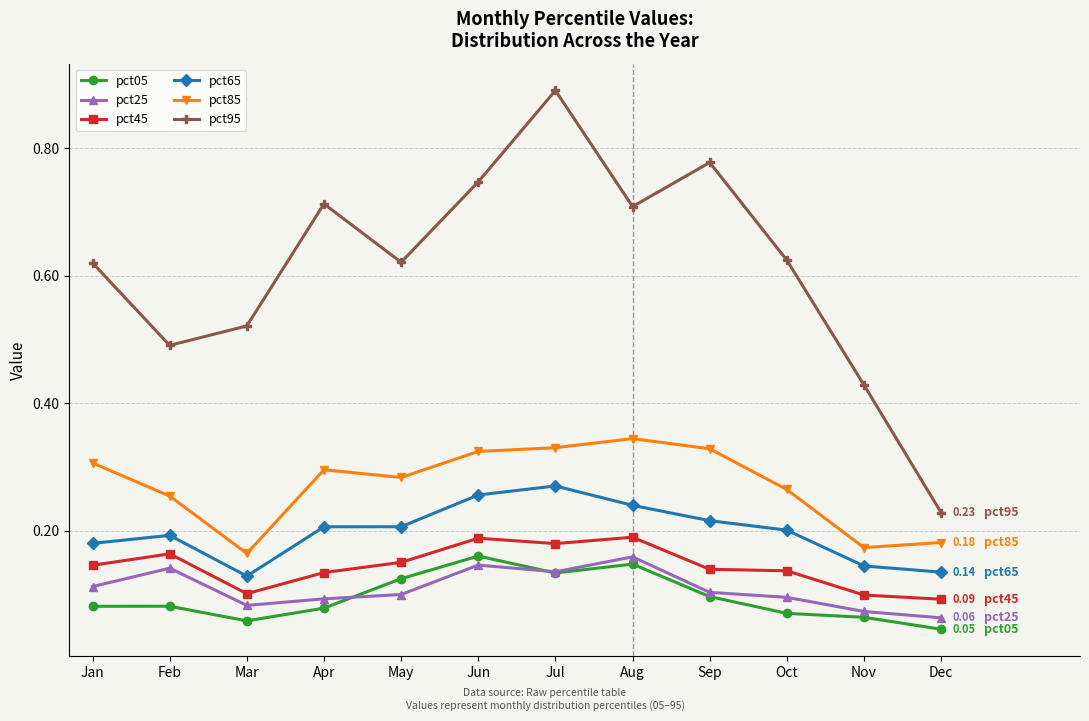

How many lines are shown in the chart?

6